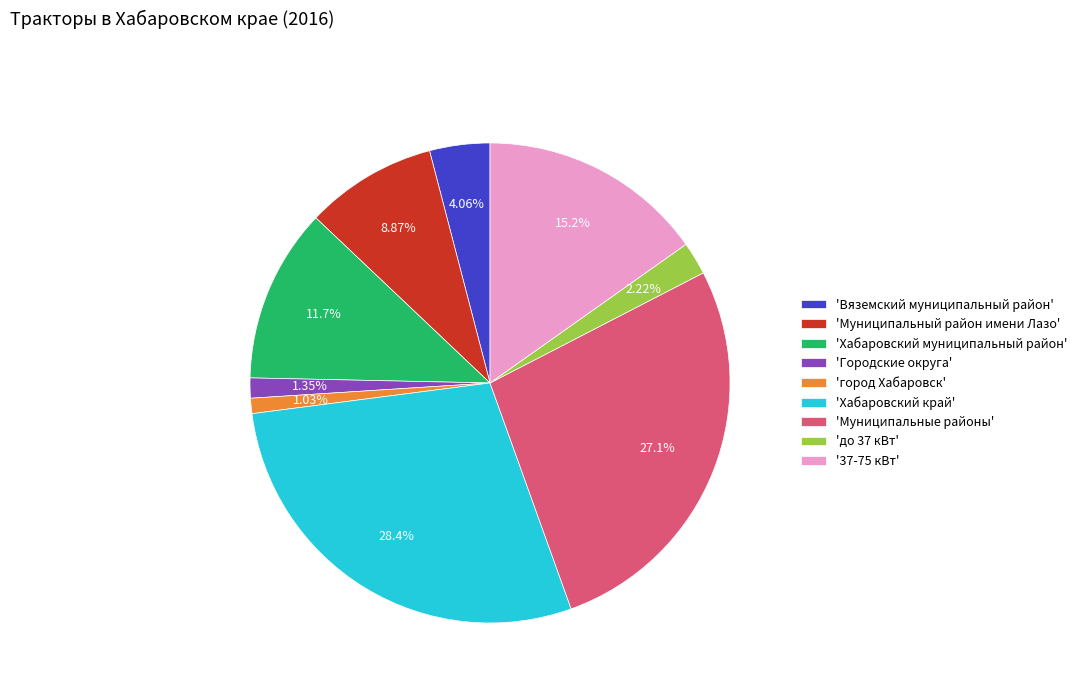

What is the largest slice in the pie chart?

'Хабаровский край'